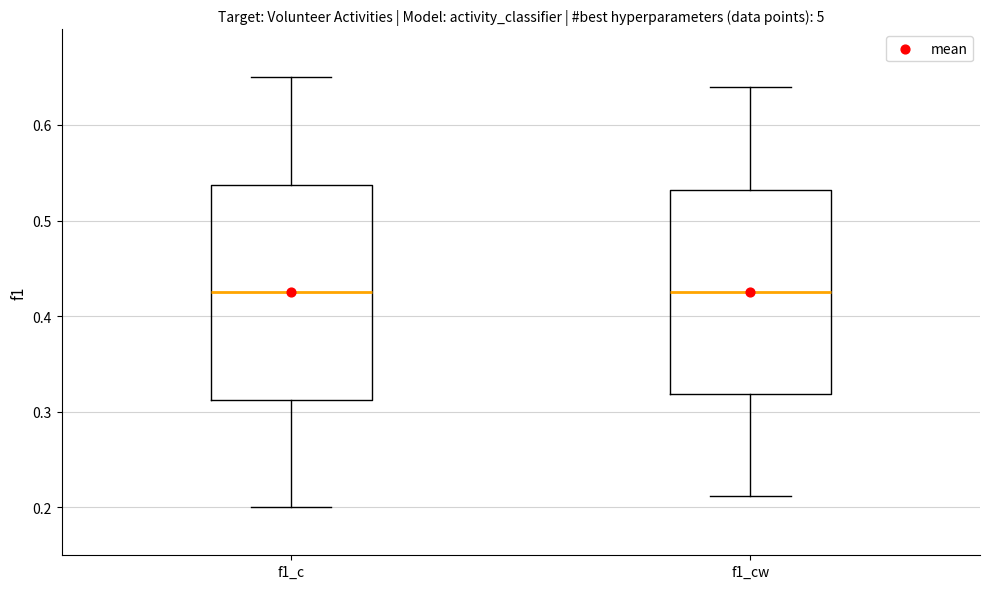

Comparing the boxes themselves (not the whiskers), which one is the tallest?

f1_c